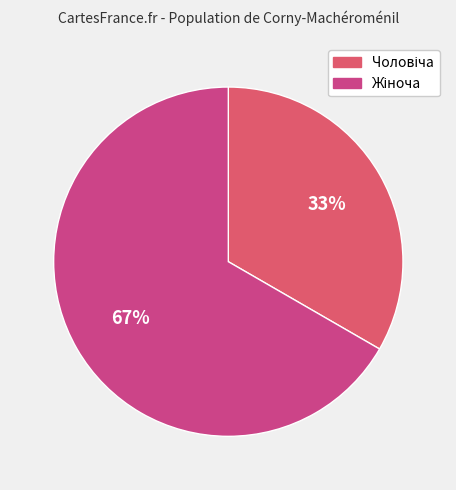

Which slice is the largest?

Жіноча